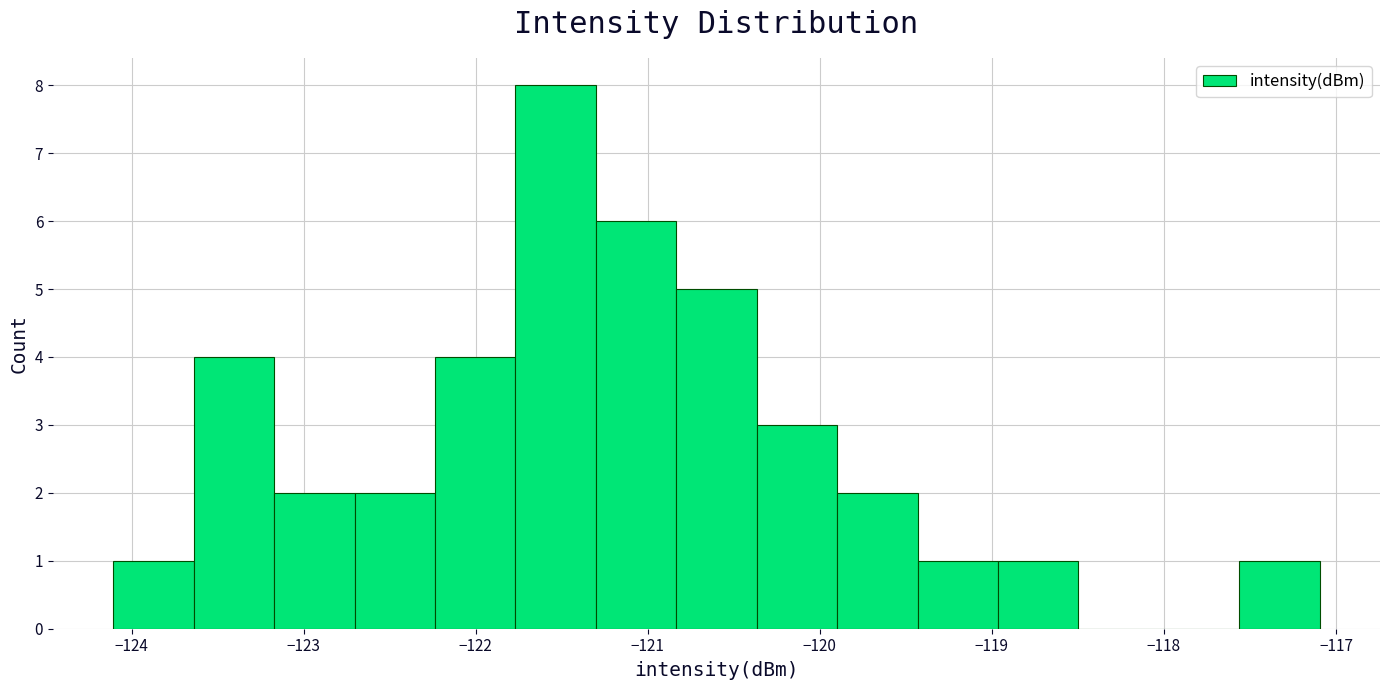

Reading left to right, list every bar in this chart as the range it spans on the x-axis followed by its height. Neither the bar edges nor the heights are printed on the chart, so give them approximately, as read against the axes.

-124.1 to -123.6: 1
-123.6 to -123.2: 4
-123.2 to -122.7: 2
-122.7 to -122.2: 2
-122.2 to -121.8: 4
-121.8 to -121.3: 8
-121.3 to -120.8: 6
-120.8 to -120.4: 5
-120.4 to -119.9: 3
-119.9 to -119.4: 2
-119.4 to -119.0: 1
-119.0 to -118.5: 1
-118.5 to -118.0: 0
-118.0 to -117.6: 0
-117.6 to -117.1: 1